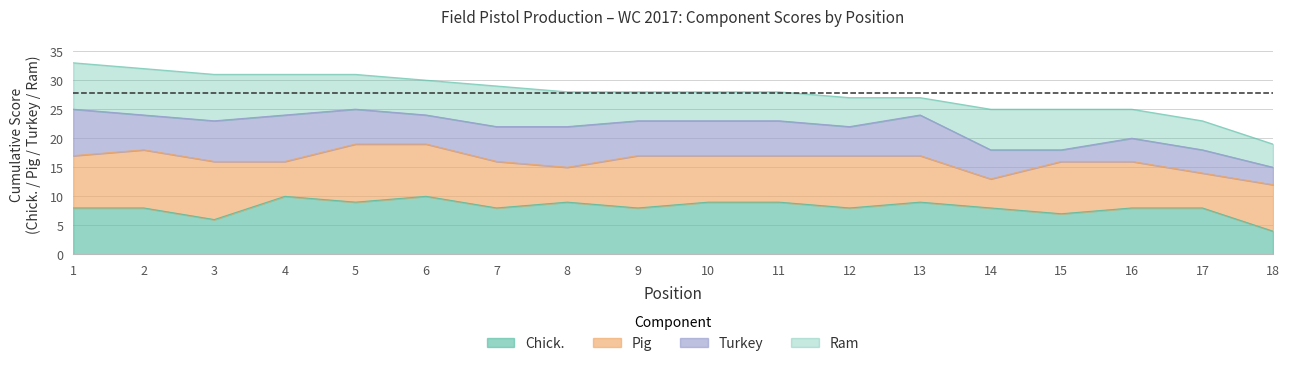

What is the total value across all series at 16?

25